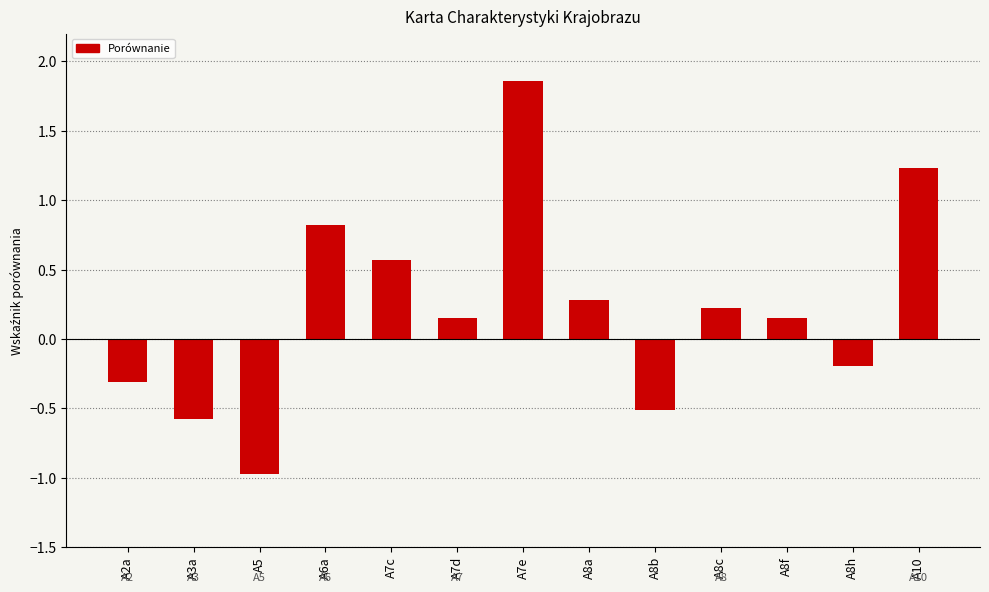

The chart shows a value of 3.2 at A7e. True or false?

False